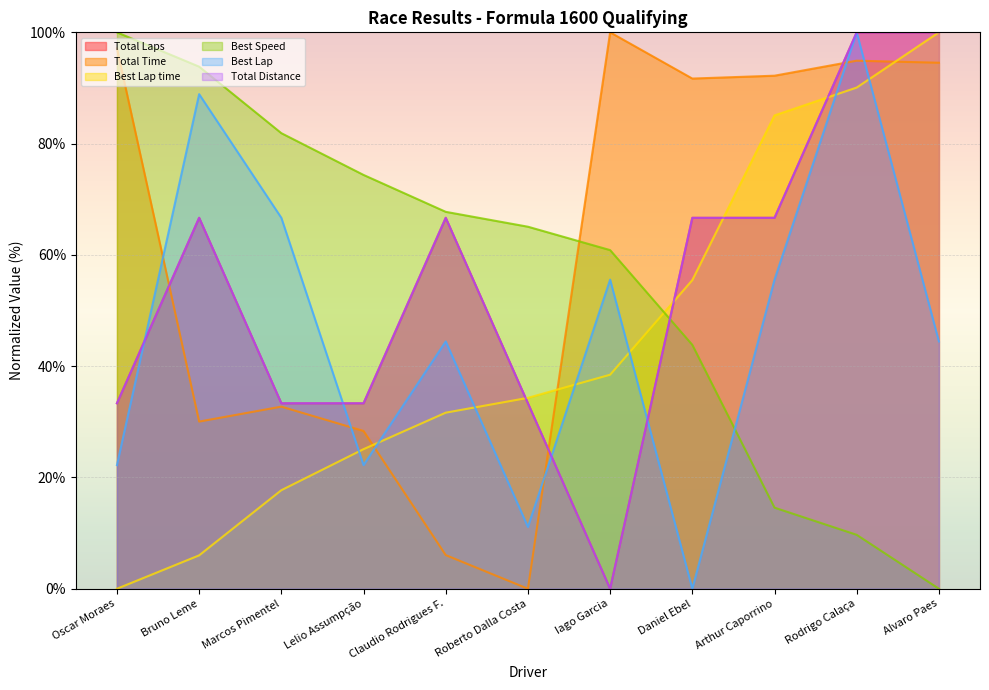

True or false: Best Speed has more than 1 points higher than both neighbors.

False